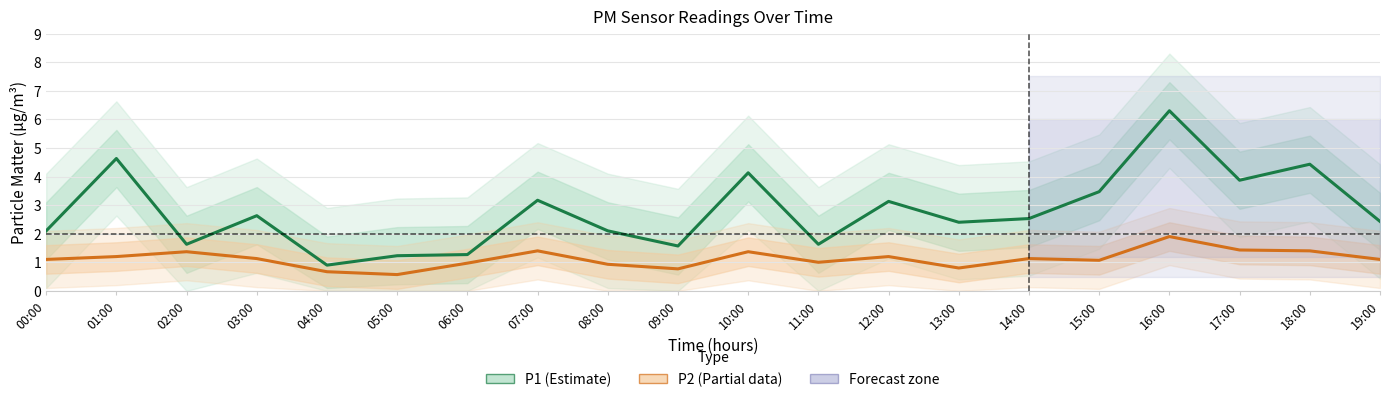

Reading left to right, transcribe all the data shown in this chart.

P1 (Estimate): 00:00=2.1	01:00=4.6	02:00=1.6	03:00=2.6	04:00=0.9	05:00=1.2	06:00=1.3	07:00=3.2	08:00=2.1	09:00=1.6	10:00=4.1	11:00=1.6	12:00=3.1	13:00=2.4	14:00=2.5	15:00=3.5	16:00=6.3	17:00=3.9	18:00=4.4	19:00=2.4
P2 (Partial data): 00:00=1.1	01:00=1.2	02:00=1.4	03:00=1.1	04:00=0.7	05:00=0.6	06:00=1.0	07:00=1.4	08:00=0.9	09:00=0.8	10:00=1.4	11:00=1.0	12:00=1.2	13:00=0.8	14:00=1.1	15:00=1.1	16:00=1.9	17:00=1.4	18:00=1.4	19:00=1.1